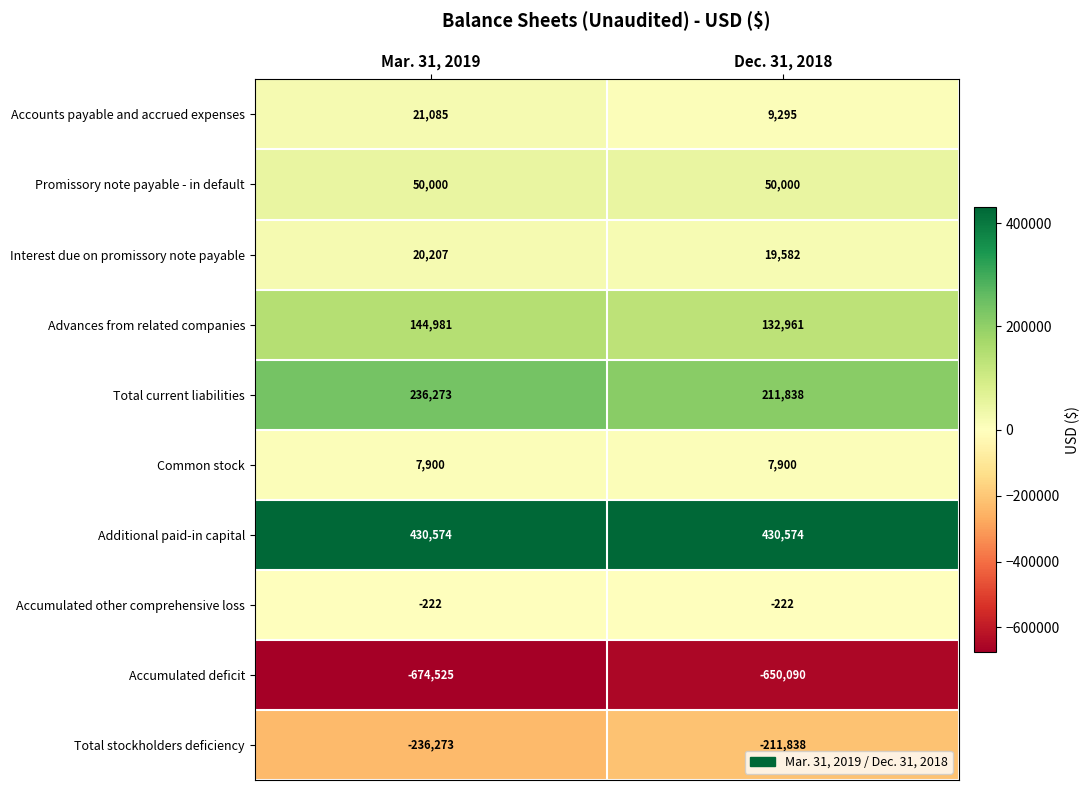

Where is Total stockholders deficiency nearest to the value -224055?

Dec. 31, 2018